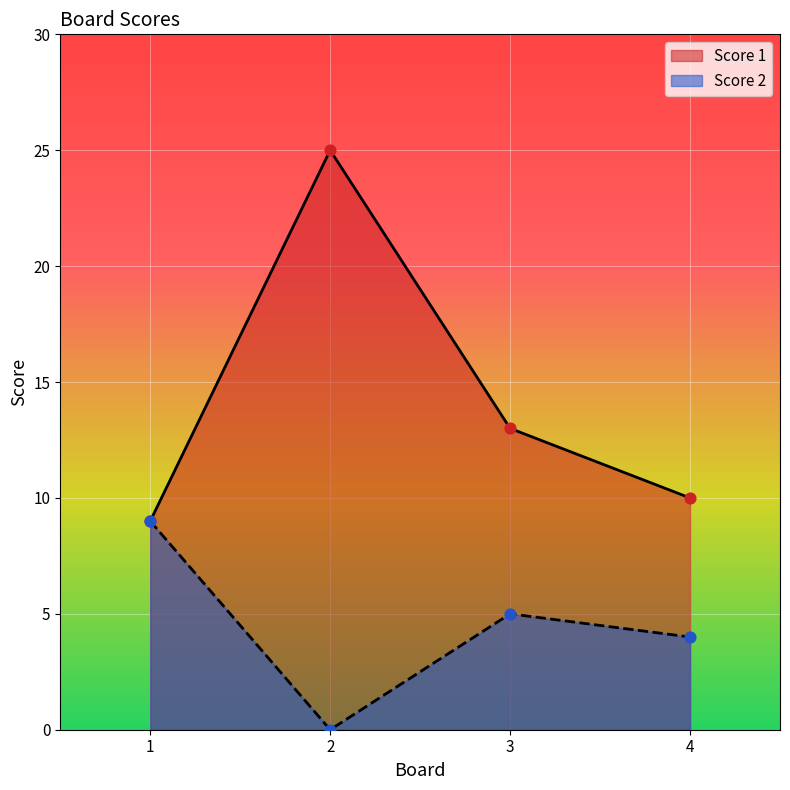

What are all the series names shown in the legend?

Score 1, Score 2